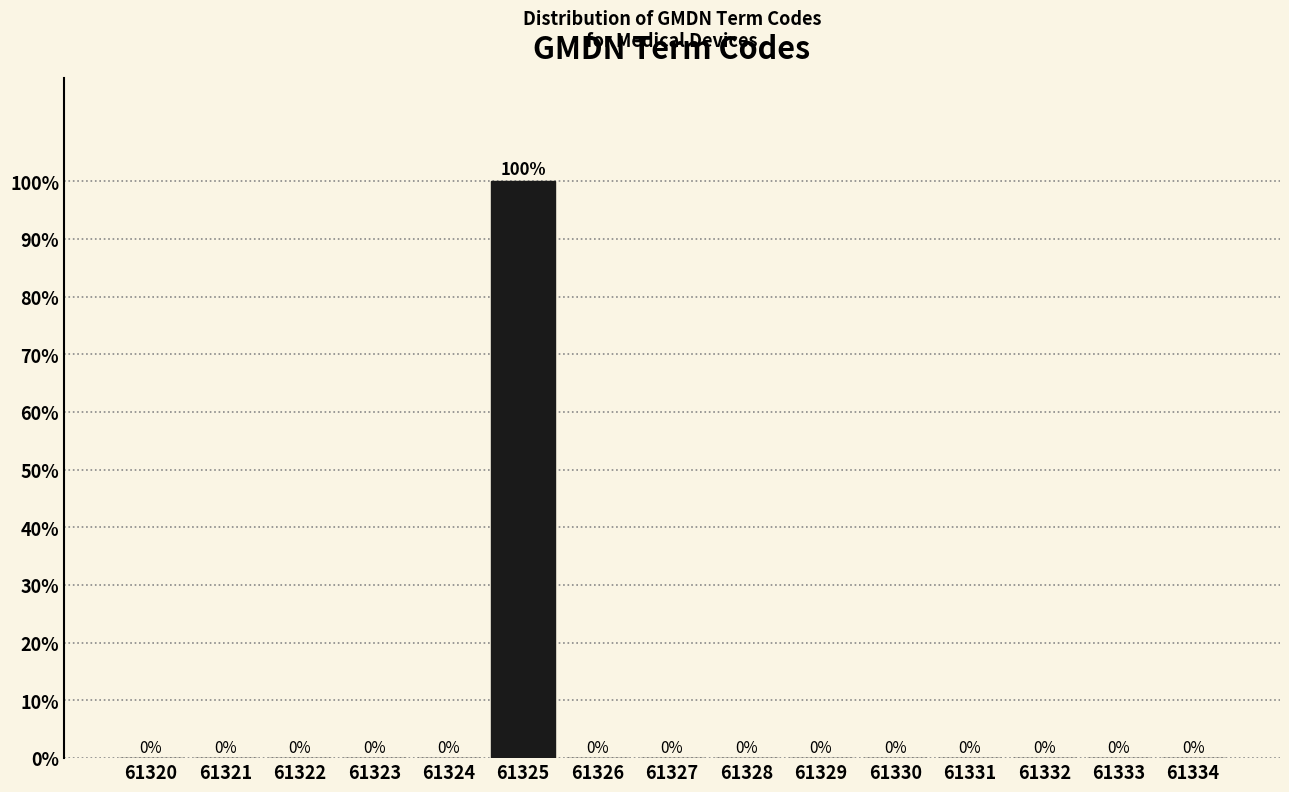

Reading right to left, extract all data points from this chart.

61334=0	61333=0	61332=0	61331=0	61330=0	61329=0	61328=0	61327=0	61326=0	61325=100	61324=0	61323=0	61322=0	61321=0	61320=0